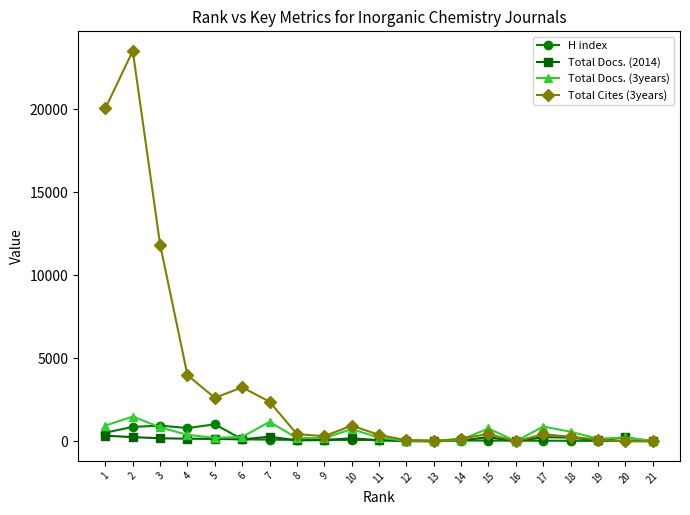

True or false: Total Docs. (3years) has more than 2 points higher than both neighbors.

True